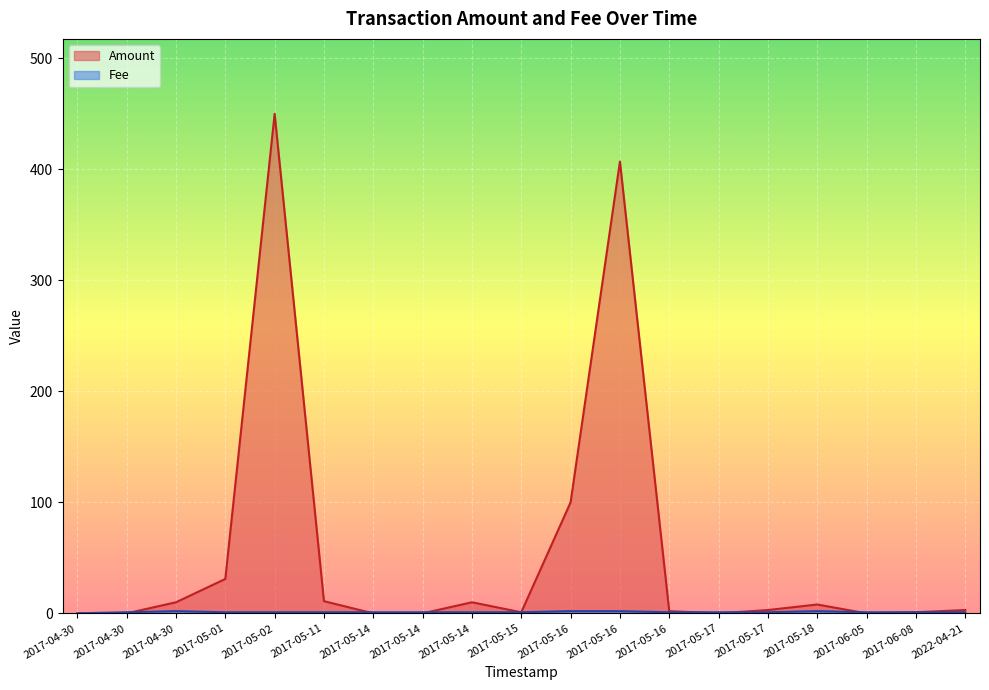

At which category does the chart reach its peak across all series?

2017-05-02